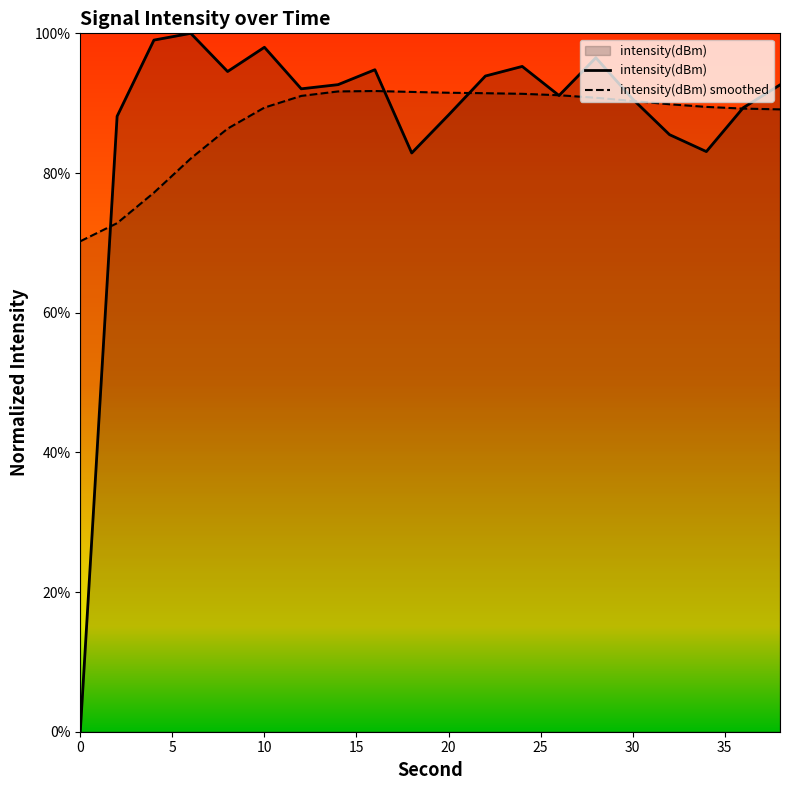

The intensity(dBm) smoothed series shows 0.6 at 16. True or false?

False